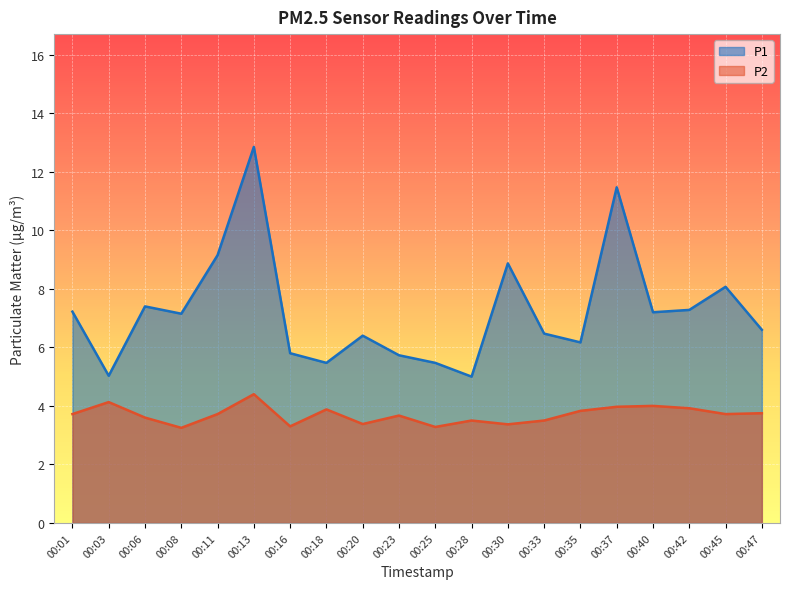

Which has a higher value, 00:03 or 00:47?

00:47